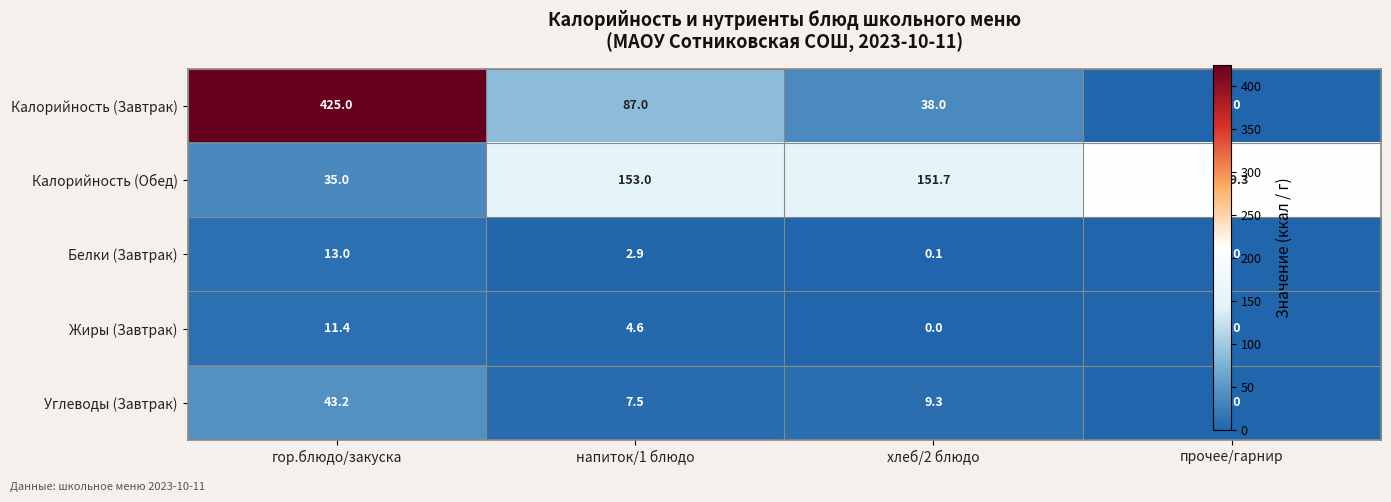

At гор.блюдо/закуска, list the series in order from smallest to largest.

Жиры (Завтрак), Белки (Завтрак), Калорийность (Обед), Углеводы (Завтрак), Калорийность (Завтрак)